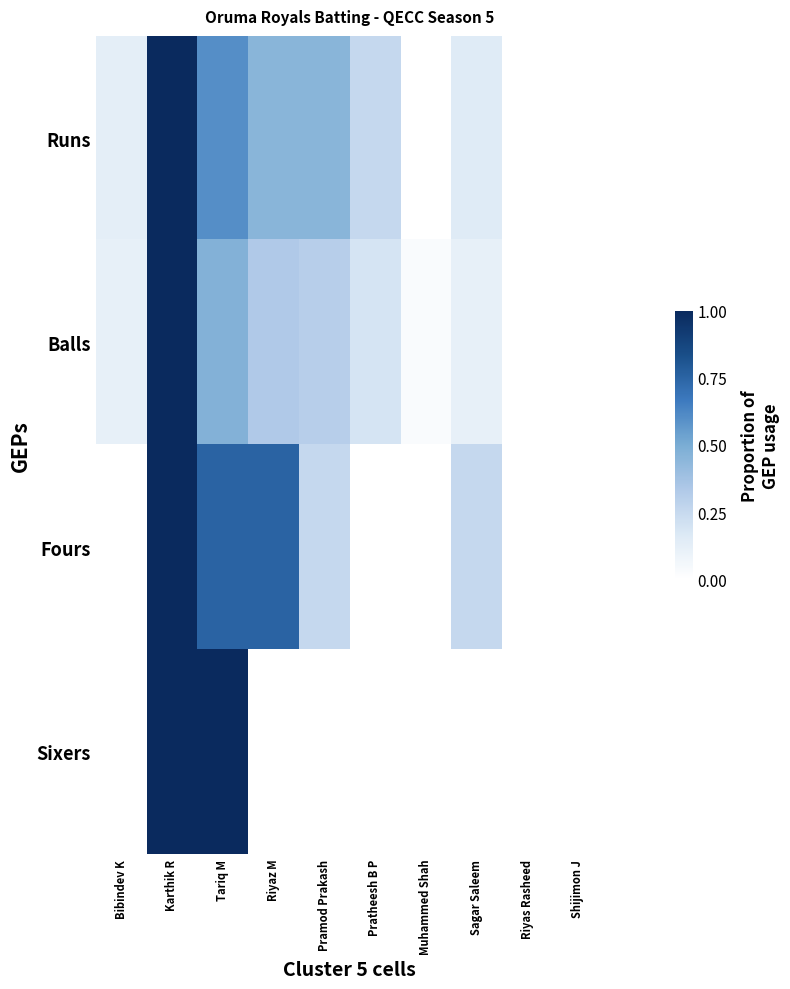

What is the maximum value shown in the chart?

1.0